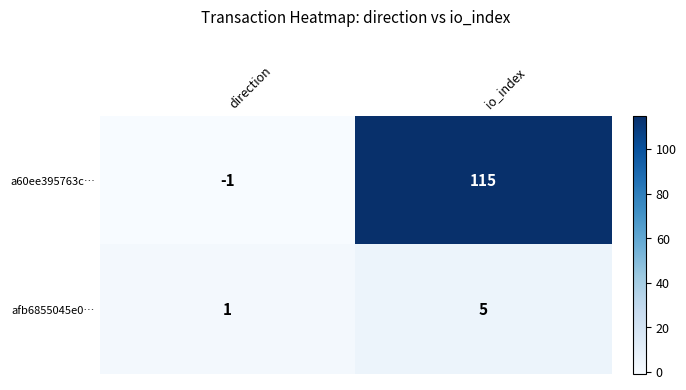

What is the approximate value of afb6855045e0… at io_index?

5